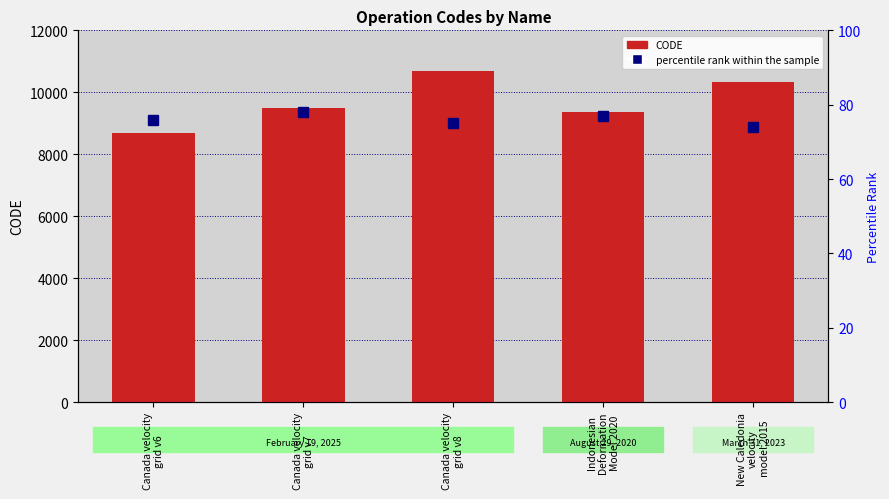

Is it true that percentile rank within the sample equals 76 at Canada velocity
grid v6?

True